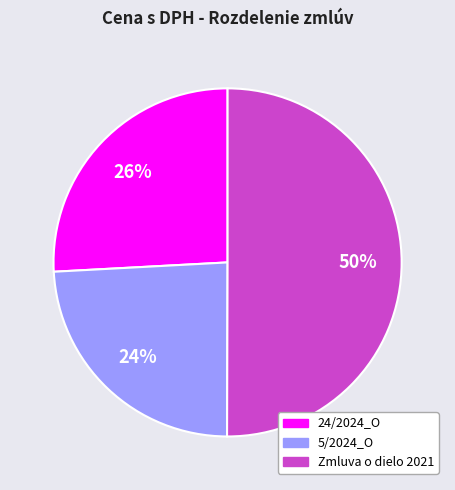

Which slice is the smallest?

5/2024_O